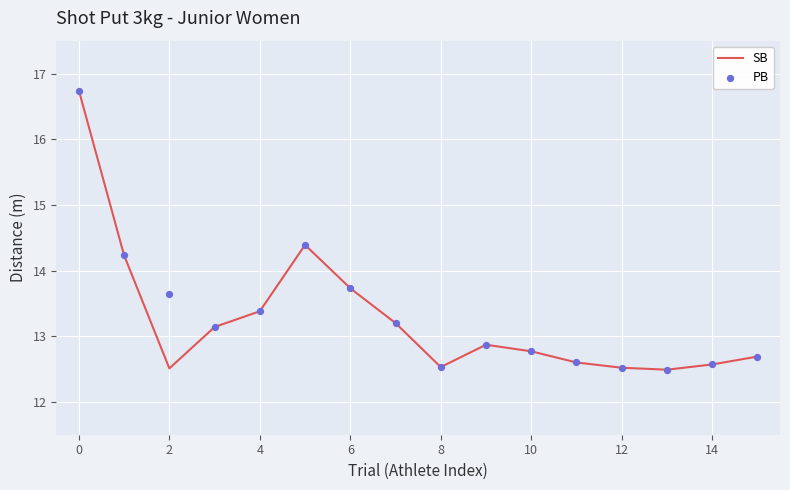

True or false: SB has a value of 12.5 at 2.

True